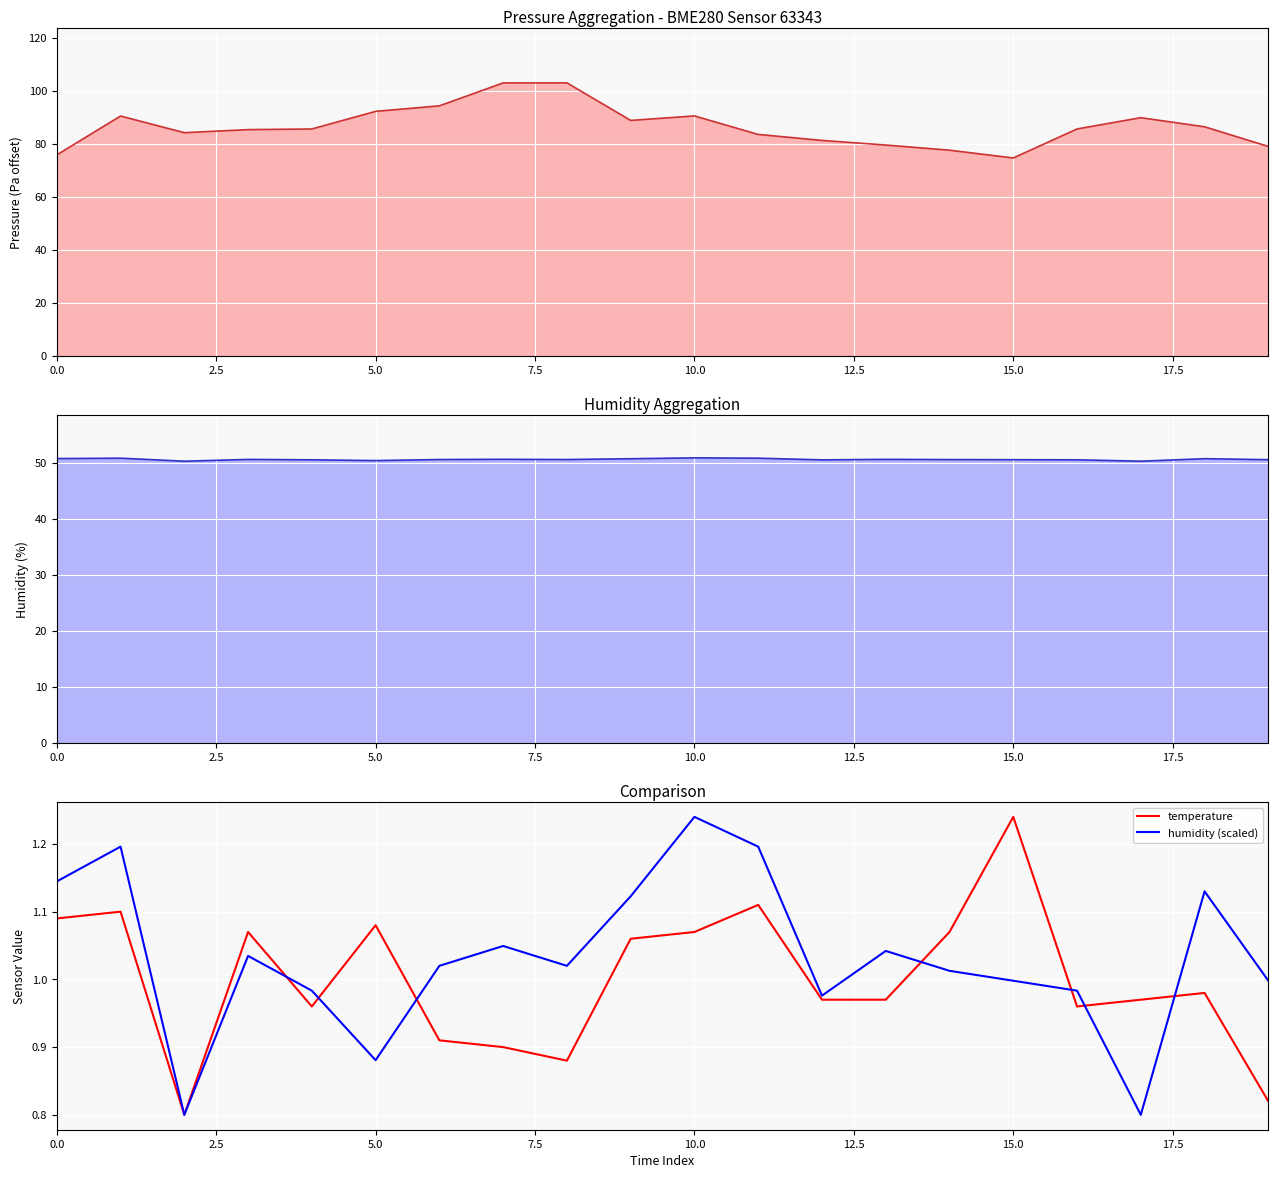

What is the difference between the highest and lowest values at 17?

0.2